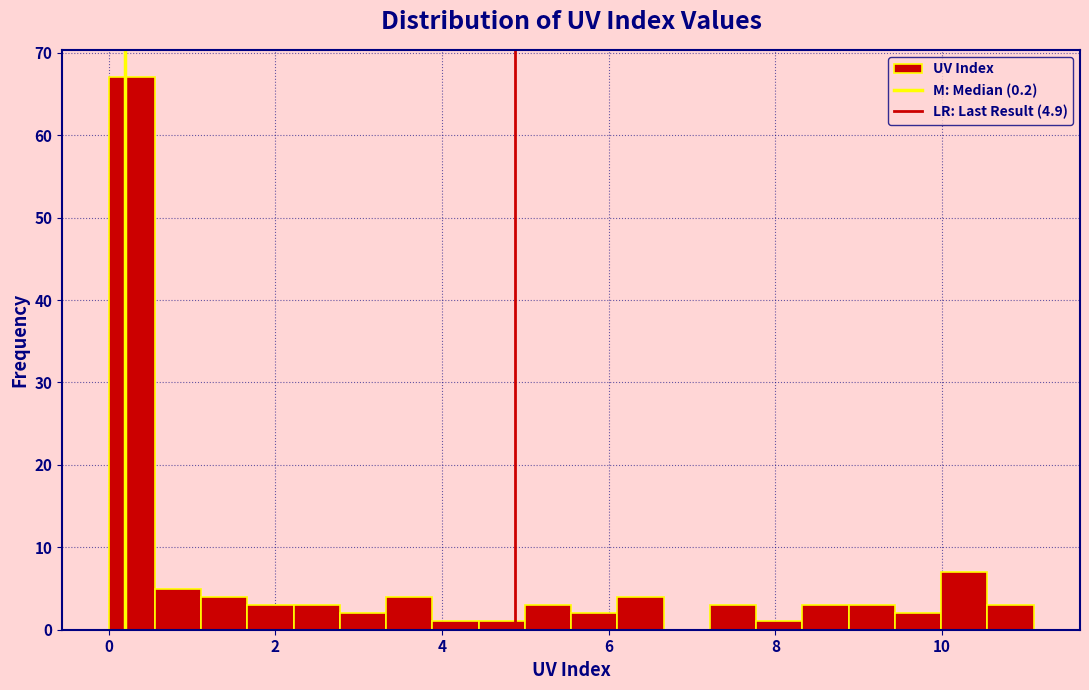

Read against the x-axis, roughly where is the centre of the tallest bar?

0.2